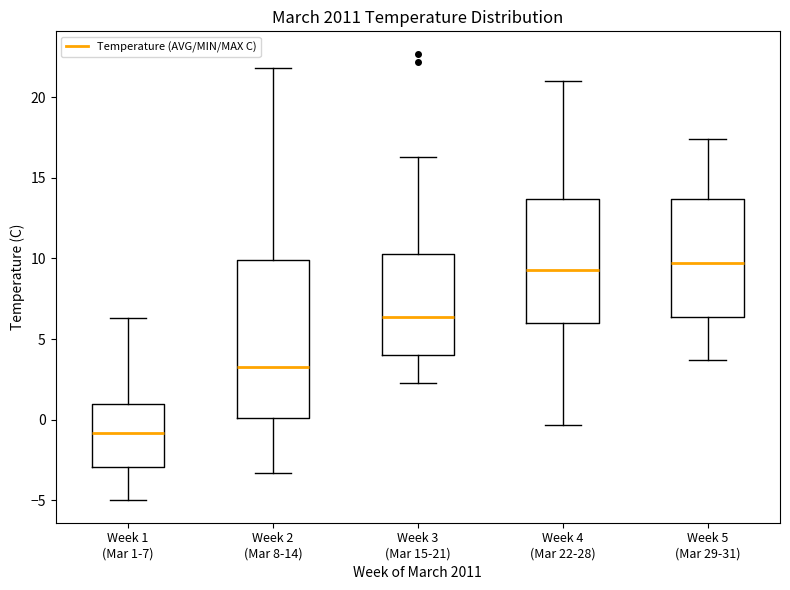

Where is the lower edge of the box for Week 2 (Mar 8-14) on the y-axis? The values are not printed on the chart, so give them approximately, as read against the axis.

0.0